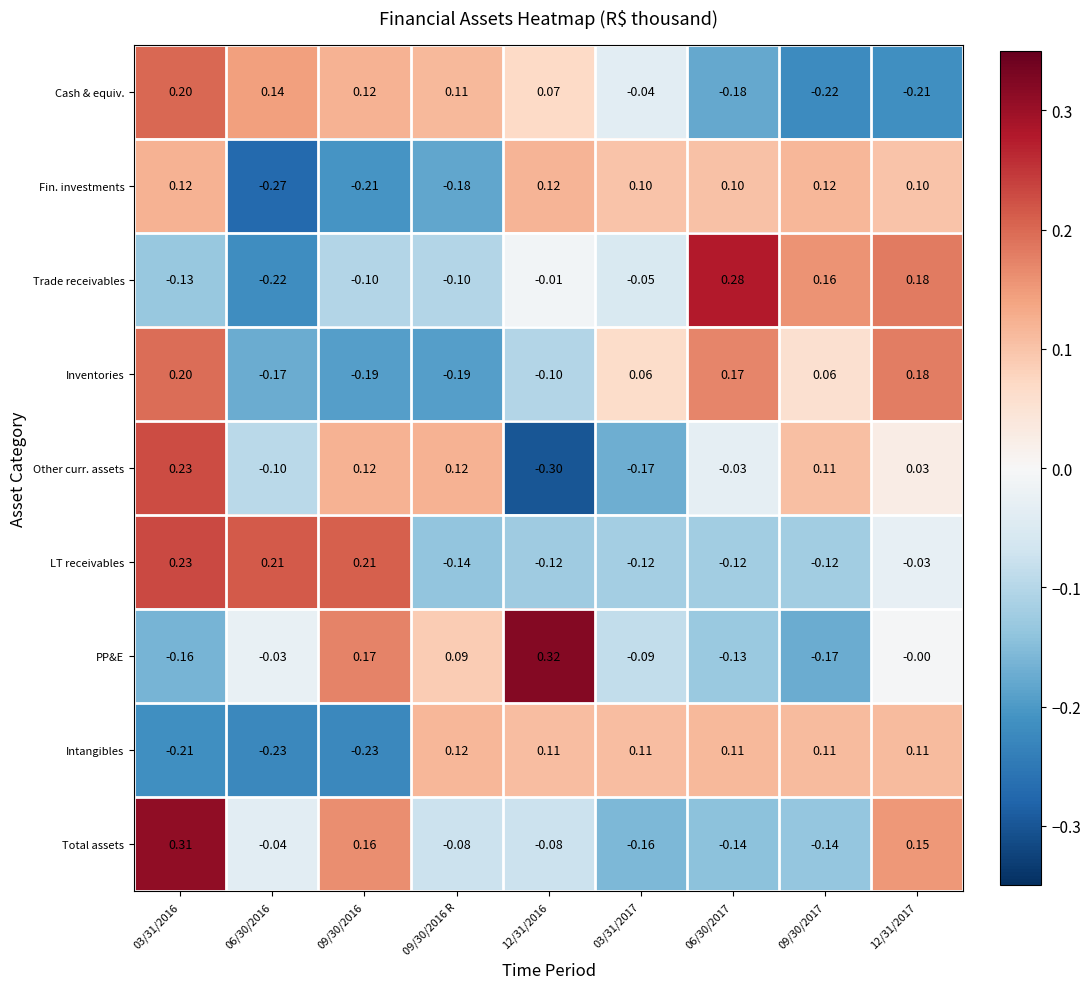

Which series changed the most between 06/30/2016 and 06/30/2017?

Trade receivables